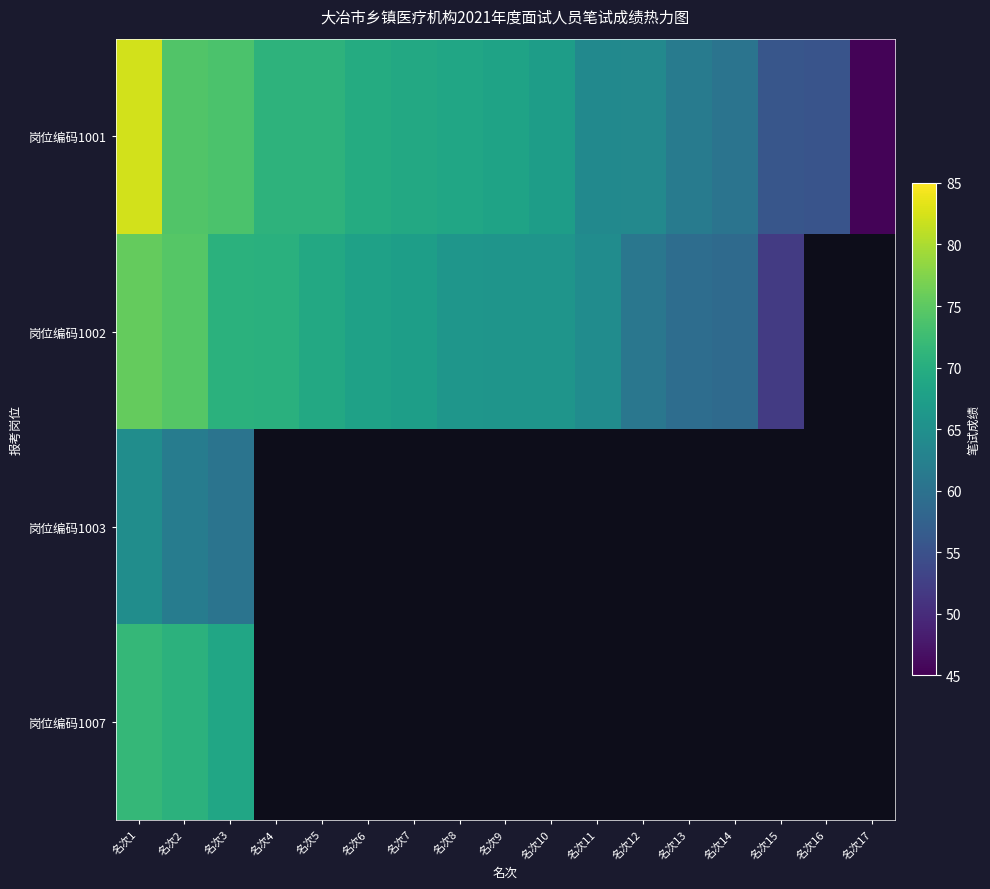

What is the difference between the maximum and minimum values in the 岗位编码1001 series?

36.8